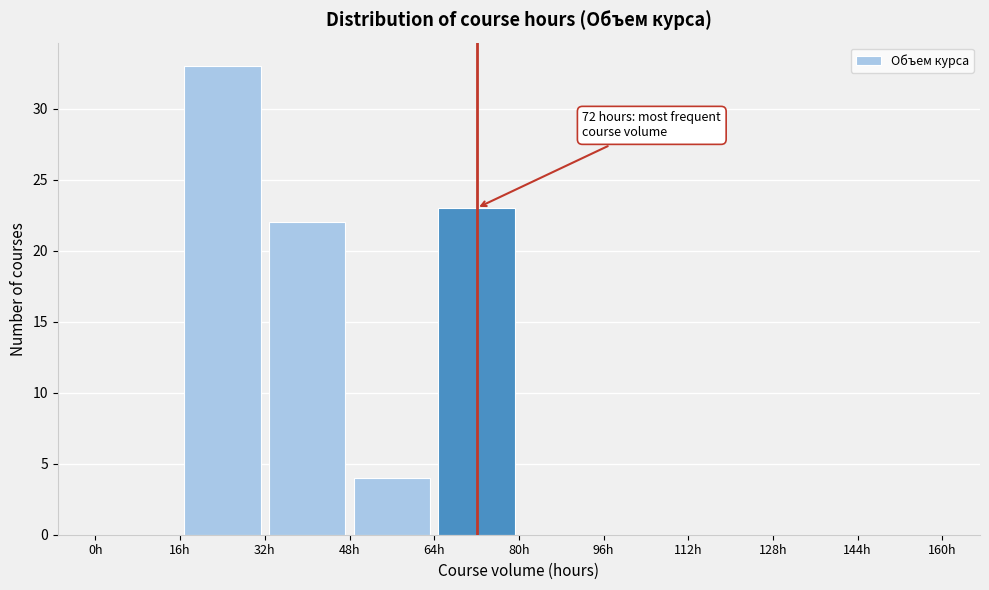

Which range on the x-axis has the tallest bar?

16 to 32